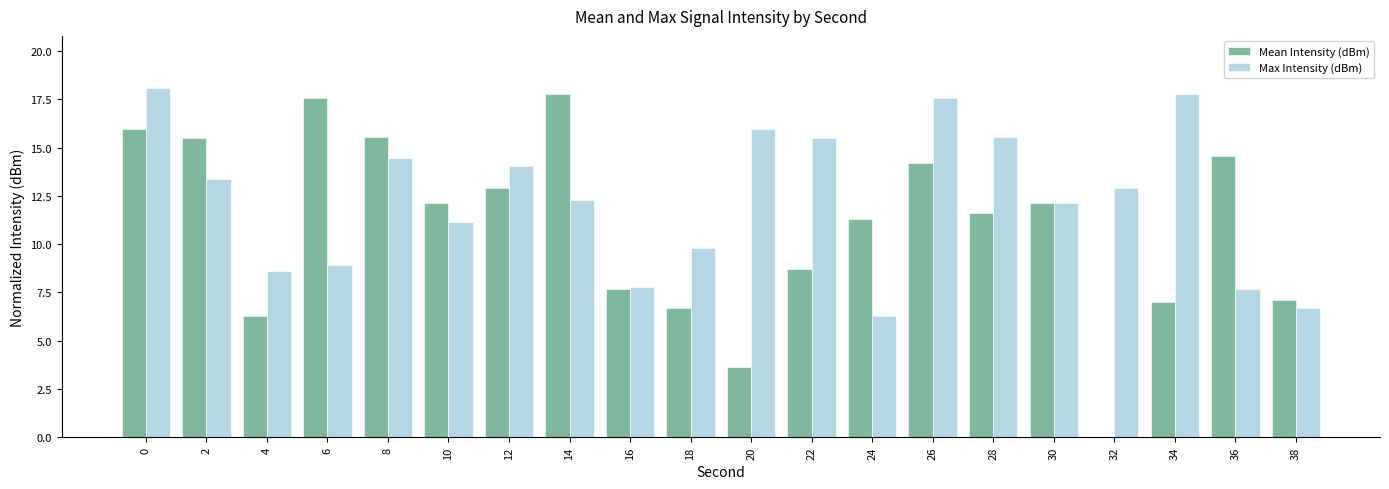

Count the number of data series in this chart.

2